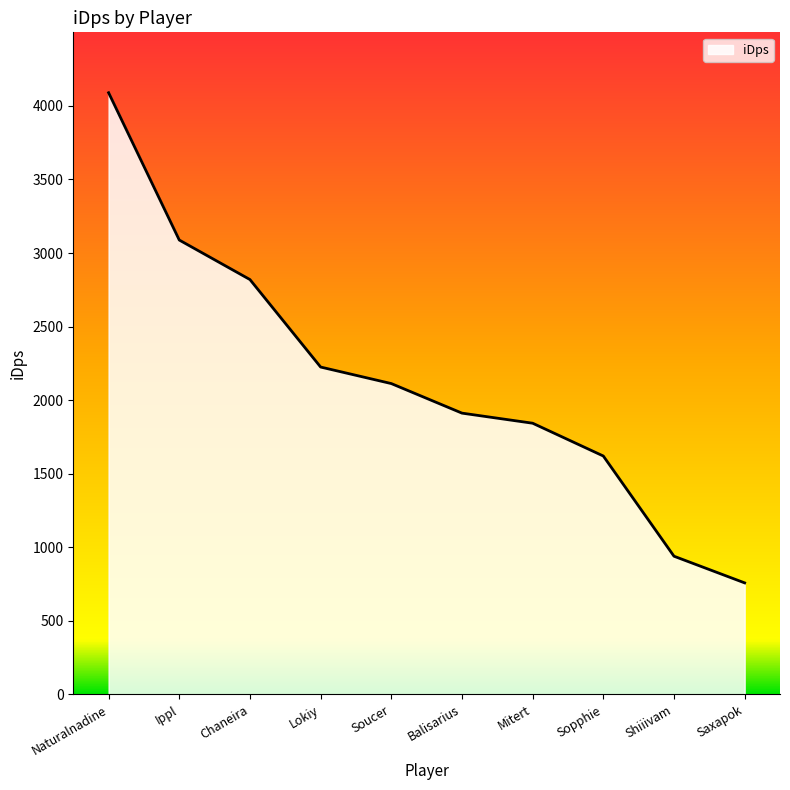

How many categories are shown in the chart?

10